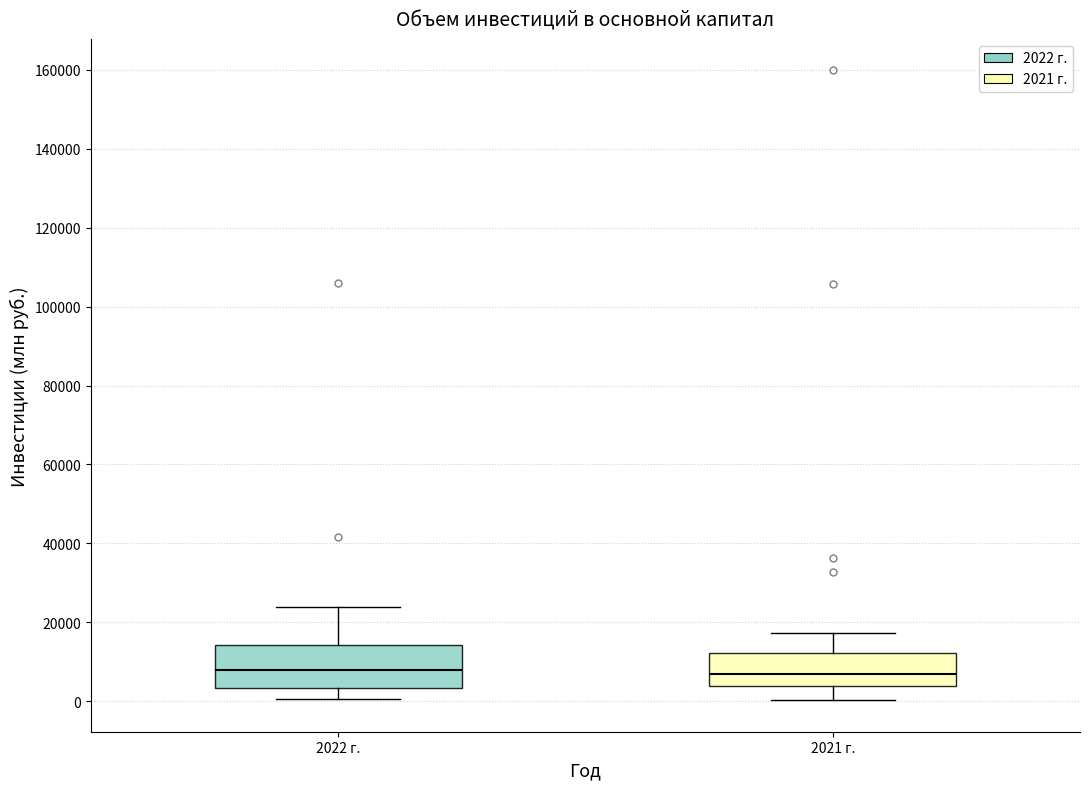

Which box is the tallest, from its lower edge to its upper edge?

2022 г.